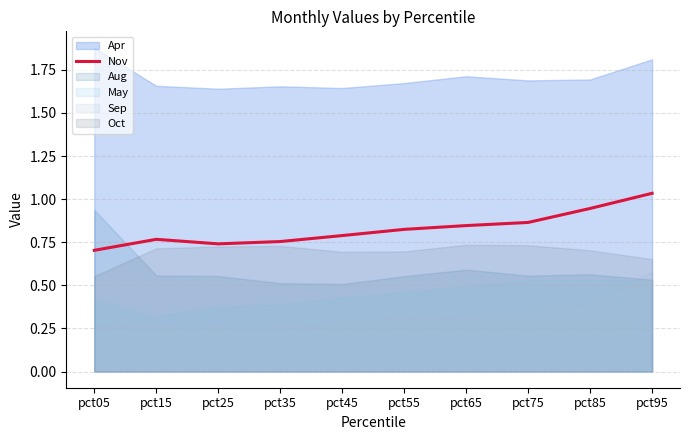

Where is the data nearest to the value 0?

pct05